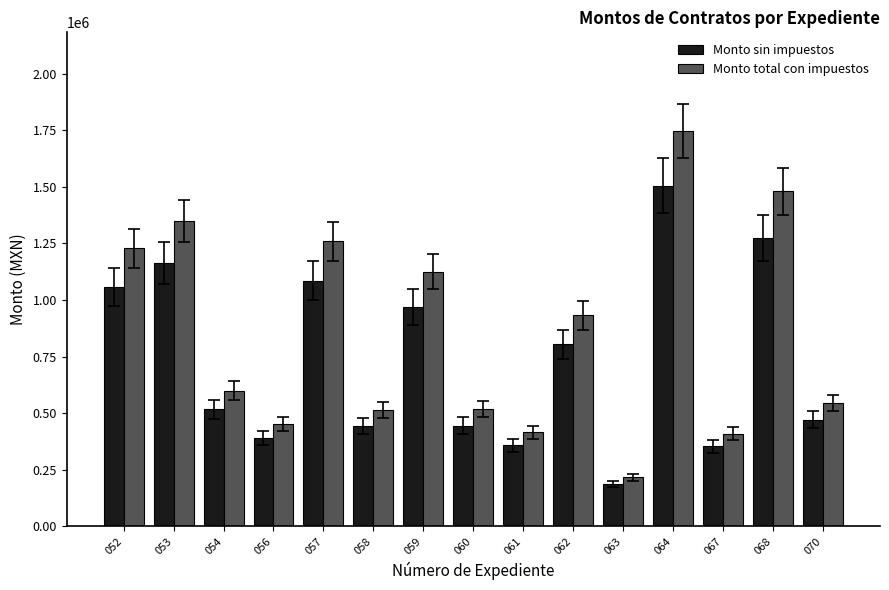

What is the total value across all series at 060?

961190.0